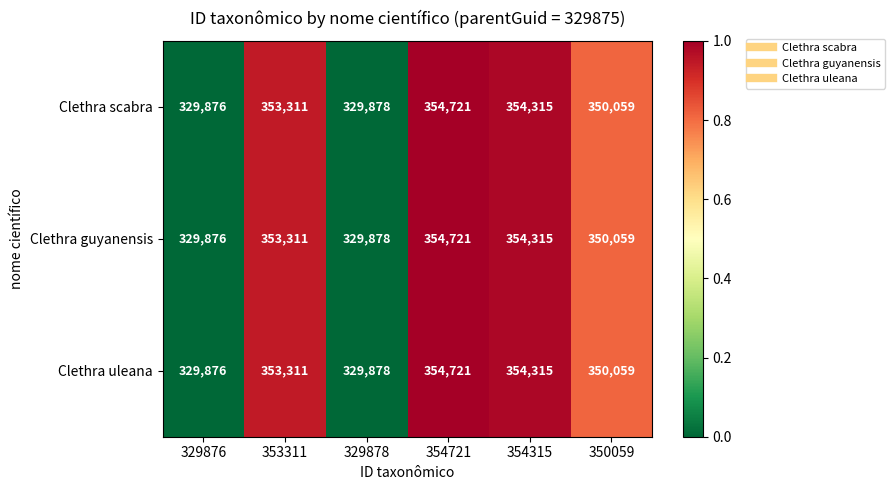

What is the total value across all series at 354315?

1062945